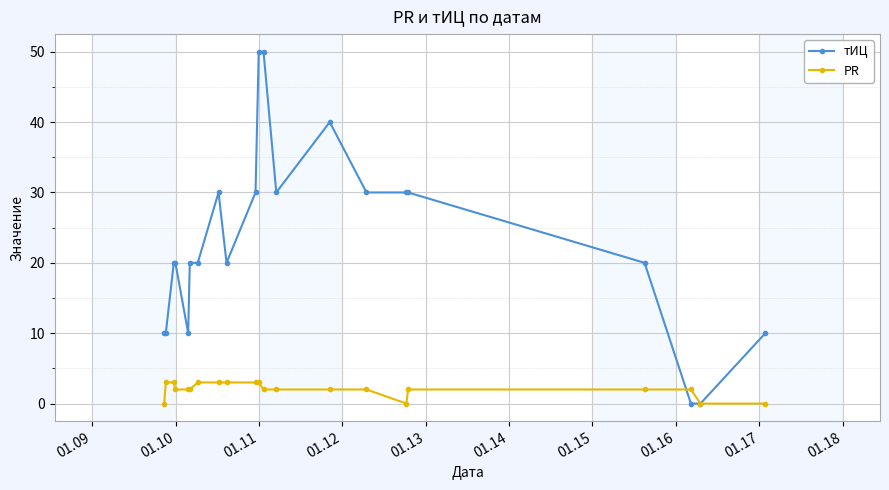

Which series has the widest spread of values?

тИЦ